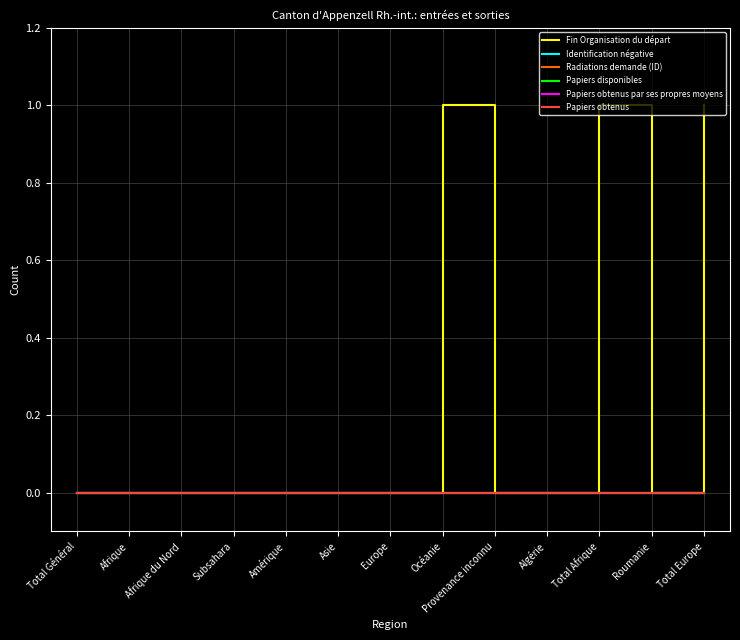

Rank the series by their maximum value, from lowest to highest.

Identification négative, Radiations demande (ID), Papiers disponibles, Papiers obtenus par ses propres moyens, Papiers obtenus, Fin Organisation du départ